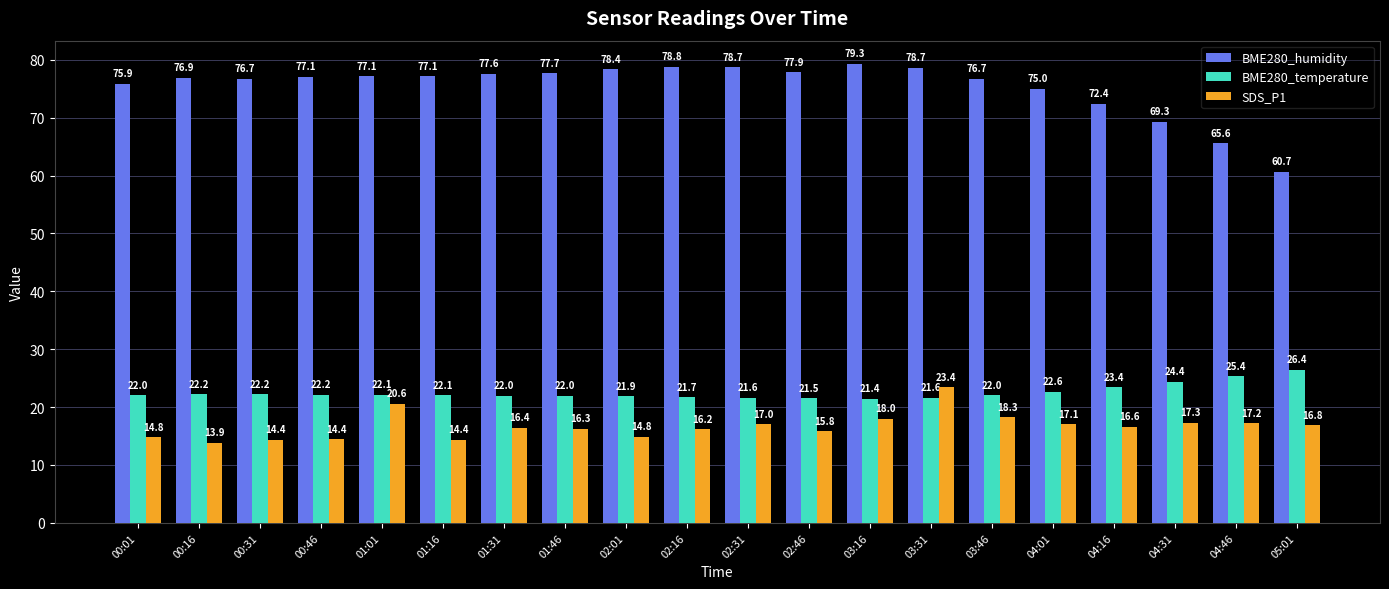

What is the total value across all series at 01:31?

116.0